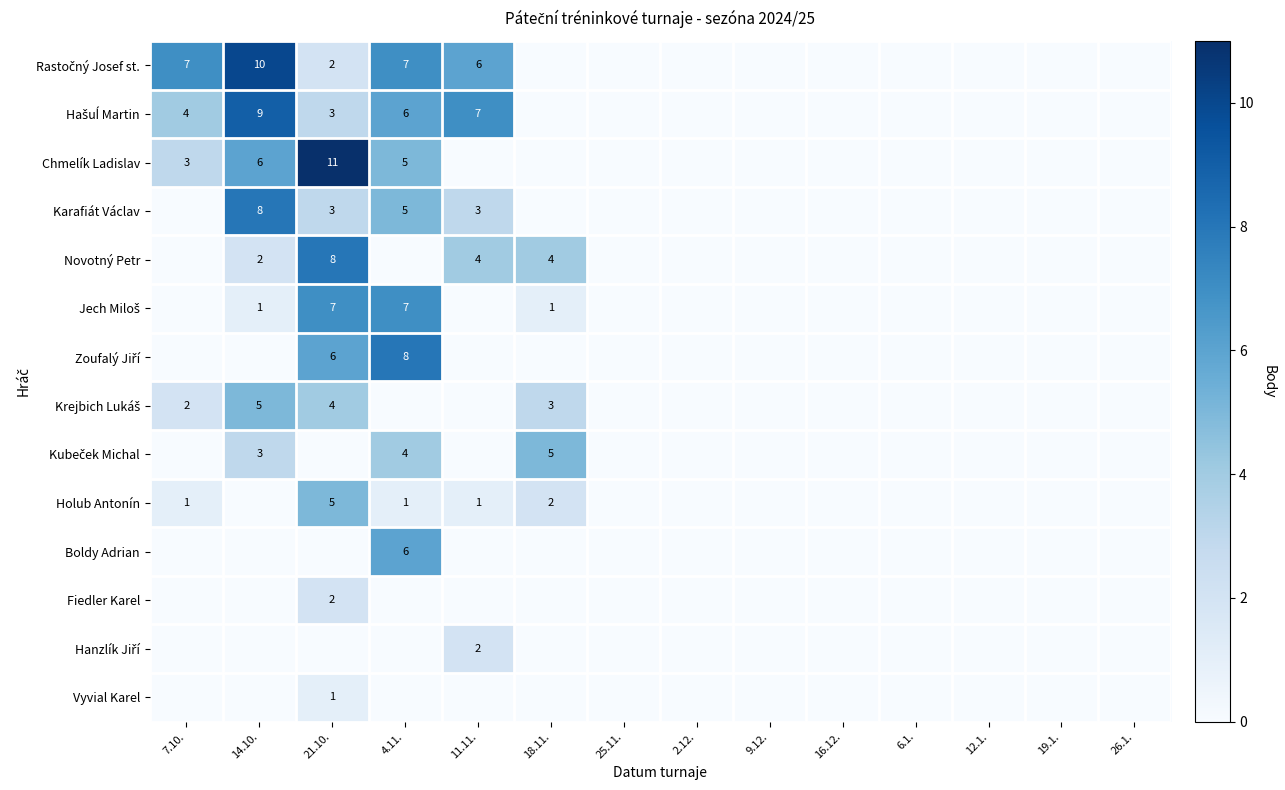

Rank the series at 14.10. from highest to lowest value.

Rastočný Josef st., Hašuĺ Martin, Karafiát Václav, Chmelík Ladislav, Krejbich Lukáš, Kubeček Michal, Novotný Petr, Jech Miloš, Zoufalý Jiří, Holub Antonín, Boldy Adrian, Fiedler Karel, Hanzlík Jiří, Vyvial Karel